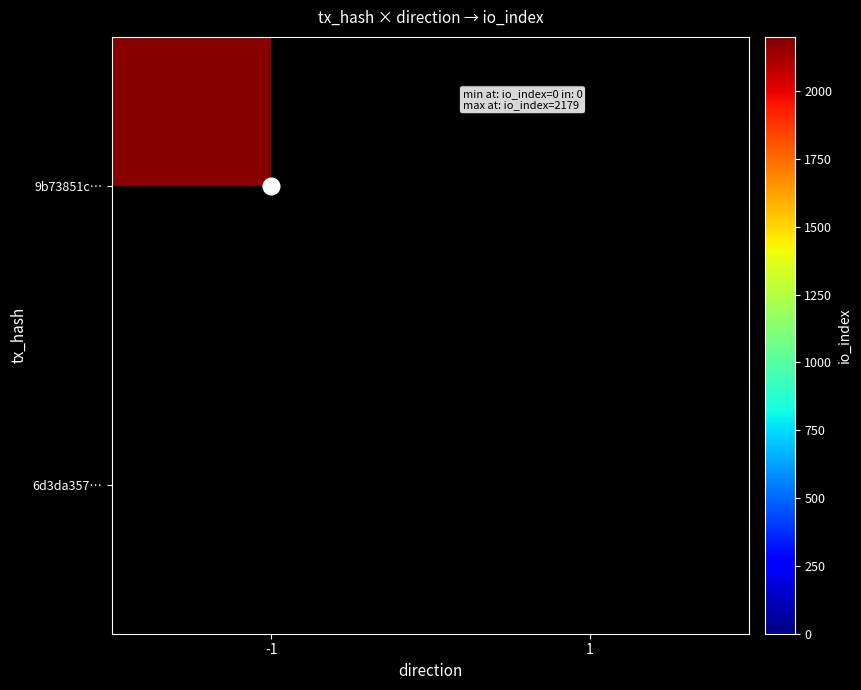

Which category has the lowest value across all series?

1